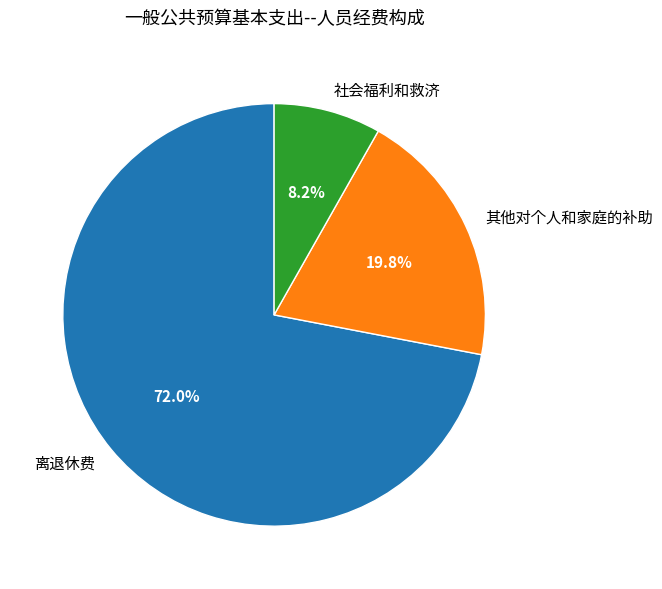

The 离退休费 slice represents 72% of the pie. True or false?

True